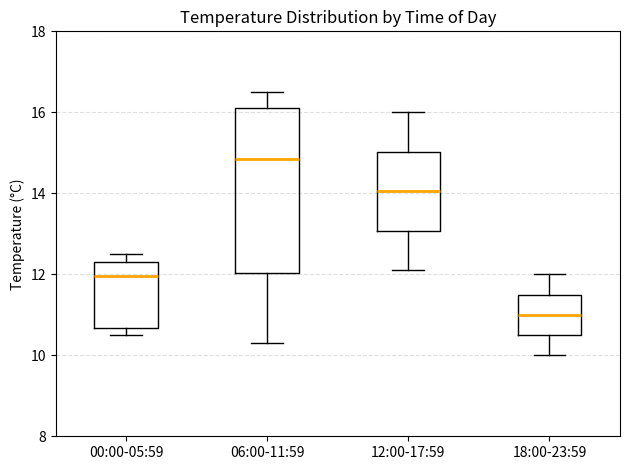

Reading left to right, read every box against the y-axis: the position of its median line, the range the box covers, and the ends of its whiskers. The values are not printed on the chart, so give them approximately, as read against the axis.

00:00-05:59: median 12.0, box 10.6 to 12.4, whiskers 10.6 (just below the box's lower edge) to 12.6
06:00-11:59: median 14.8, box 12.0 to 16.2, whiskers 10.4 to 16.6
12:00-17:59: median 14.0, box 13.0 to 15.0, whiskers 12.2 to 16.0
18:00-23:59: median 11.0, box 10.6 to 11.6, whiskers 10.0 to 12.0